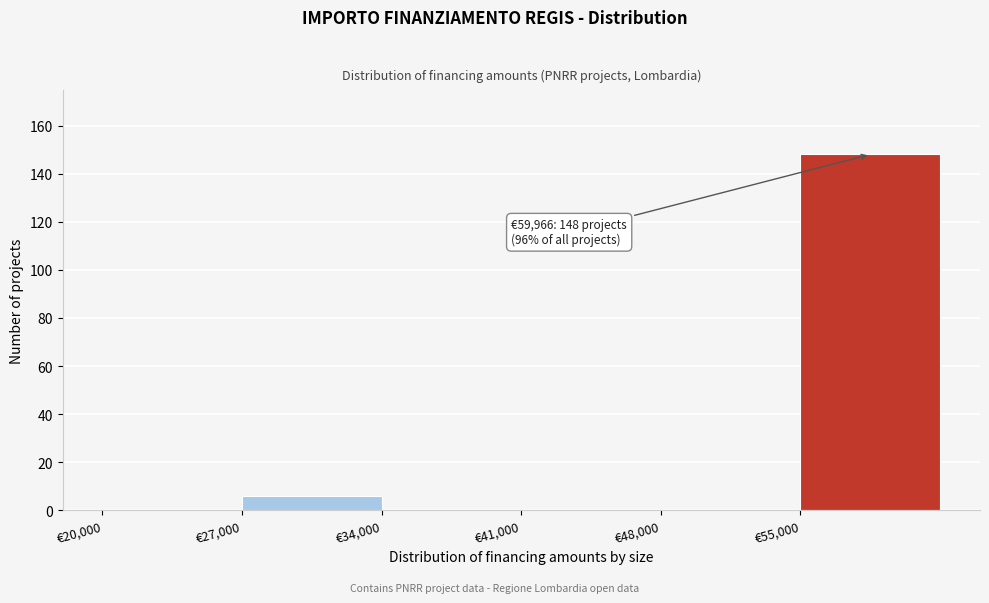

Over which range of the x-axis is the bar tallest?

55000 to 62000